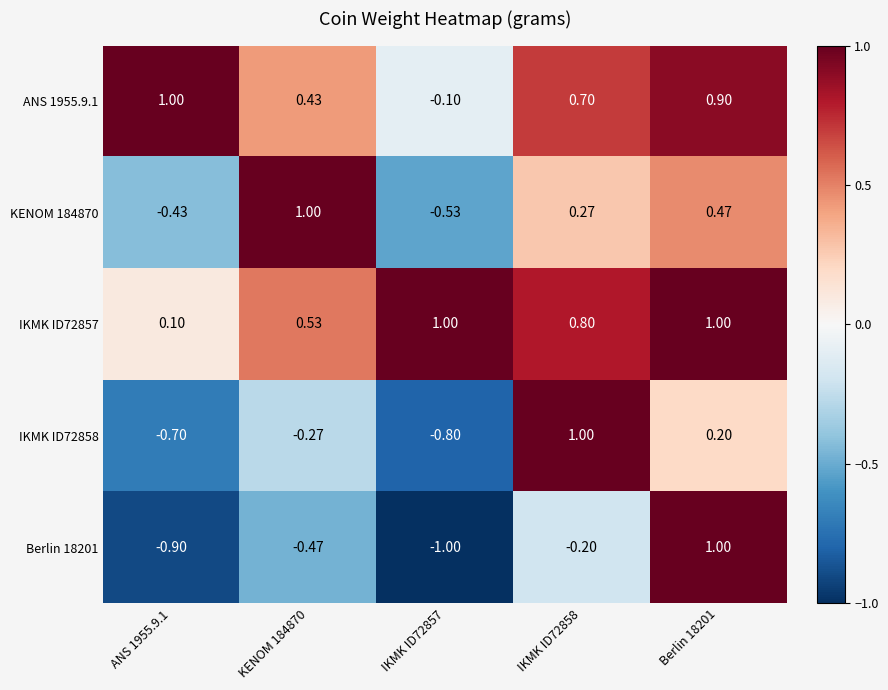

How many series are shown in this chart?

5